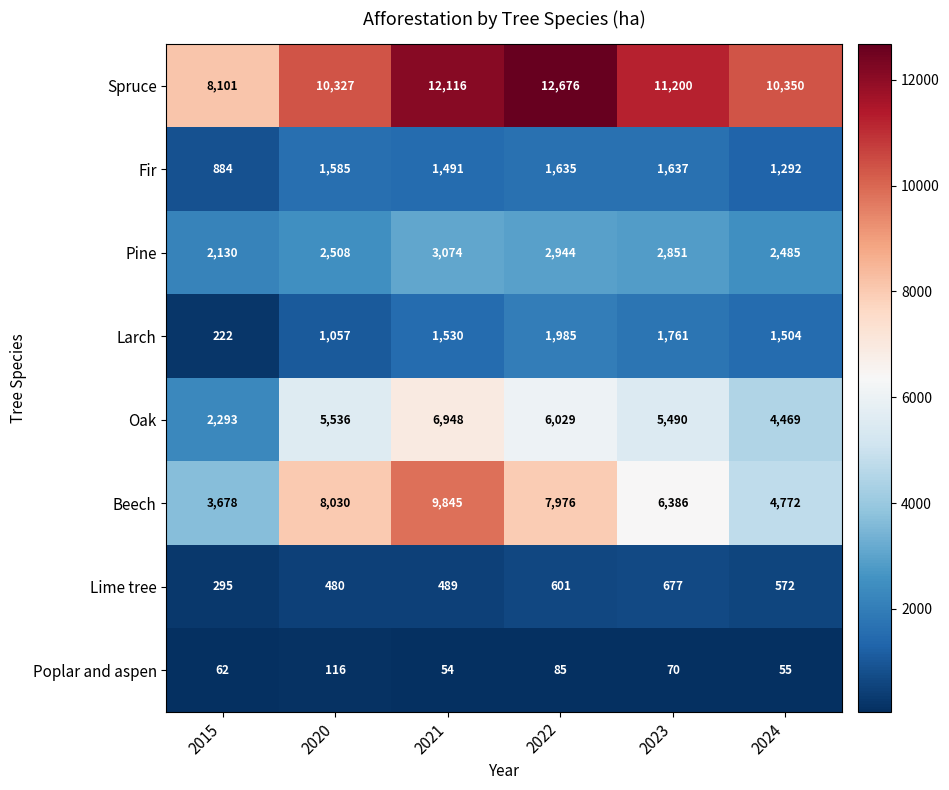

Count the Oak values in the range 4469 to 6029.

4